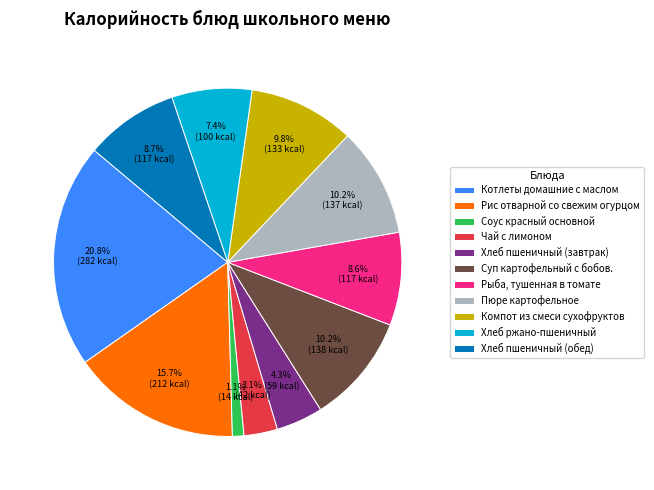

What is the smallest slice in the pie chart?

Соус красный основной